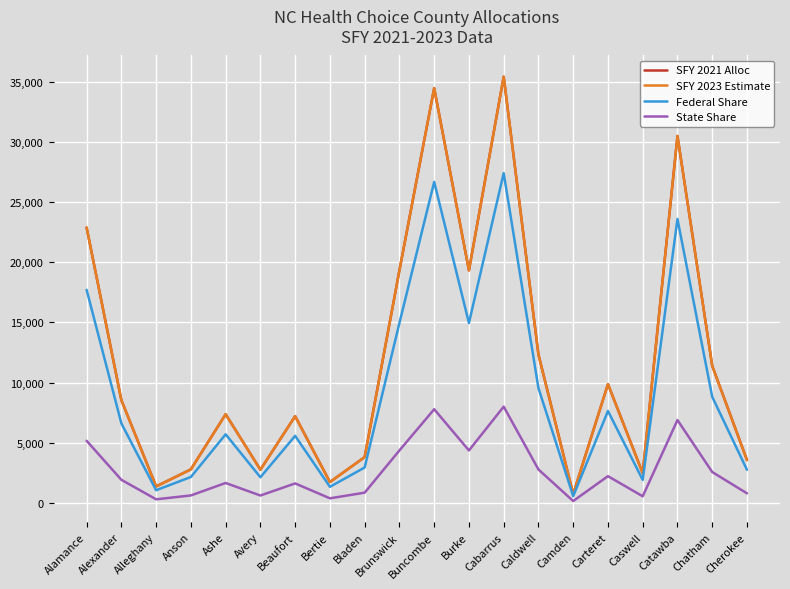

Is the value of Federal Share at Chatham greater than the value of SFY 2023 Estimate at Avery?

Yes